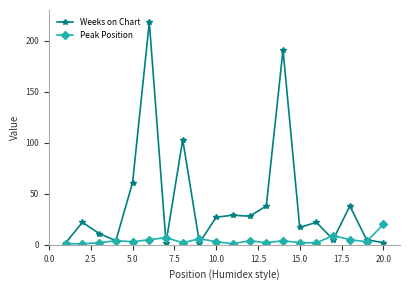

True or false: Weeks on Chart has more than 1 interior local peaks.

True